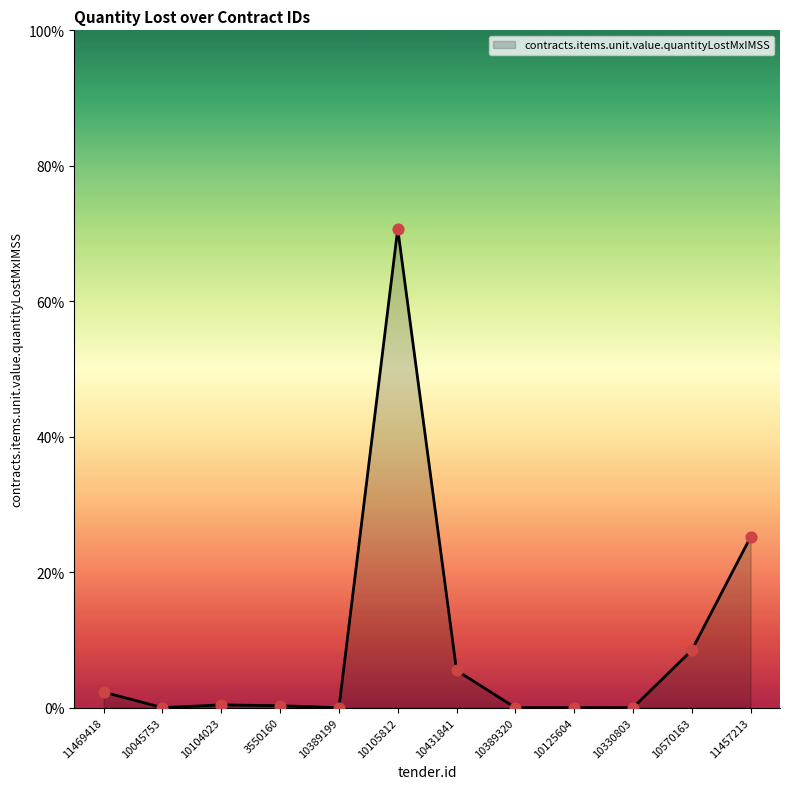

Between 10045753 and 11469418, which is larger?

11469418